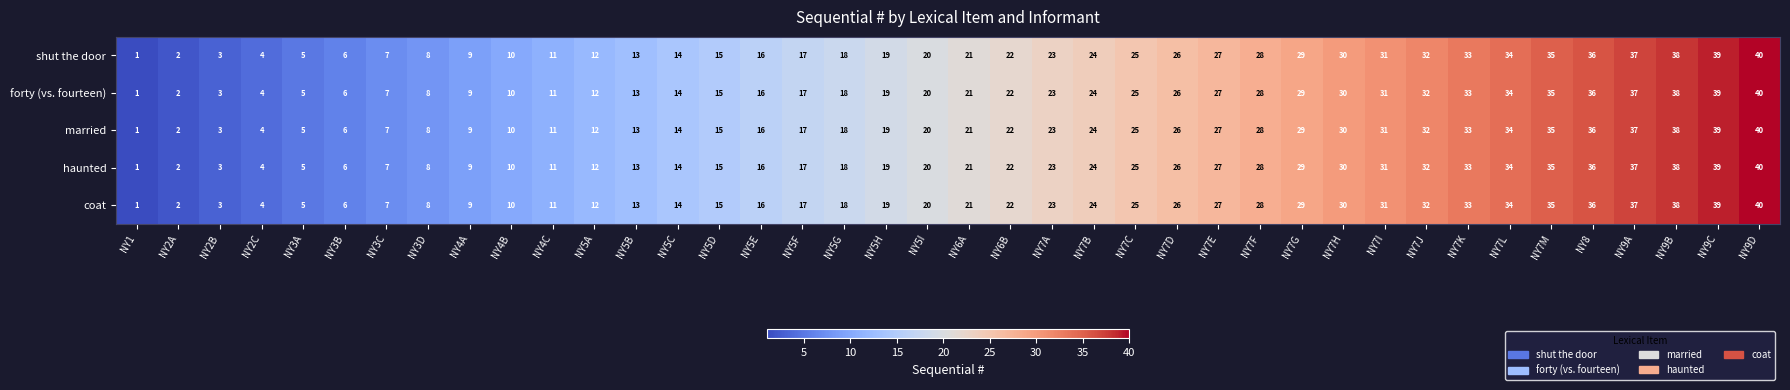

List the labels in order of married value, smallest first.

NY1, NY2A, NY2B, NY2C, NY3A, NY3B, NY3C, NY3D, NY4A, NY4B, NY4C, NY5A, NY5B, NY5C, NY5D, NY5E, NY5F, NY5G, NY5H, NY5I, NY6A, NY6B, NY7A, NY7B, NY7C, NY7D, NY7E, NY7F, NY7G, NY7H, NY7I, NY7J, NY7K, NY7L, NY7M, NY8, NY9A, NY9B, NY9C, NY9D